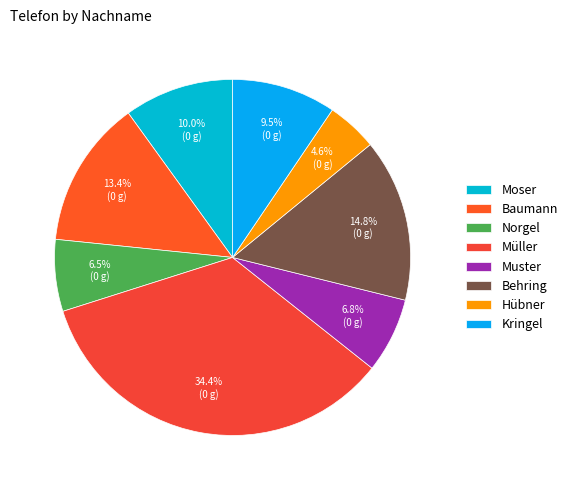

Count the number of slices in the pie.

8